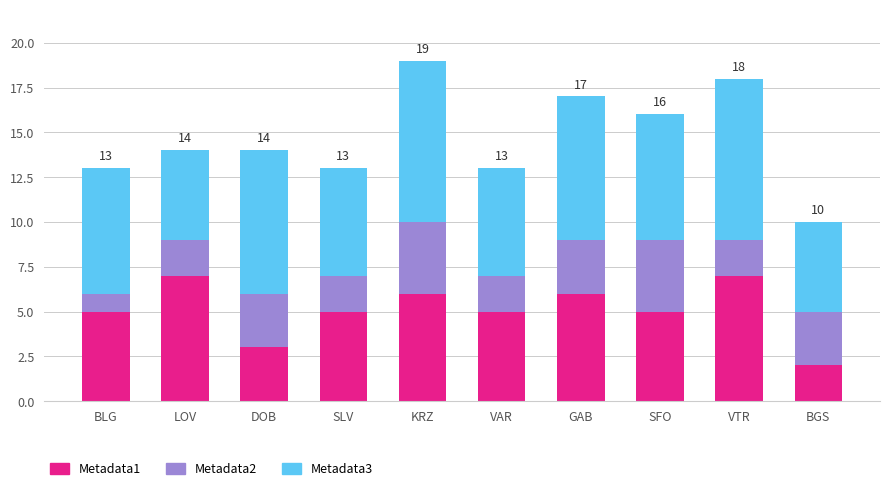

What is the total value across all series at KRZ?

19